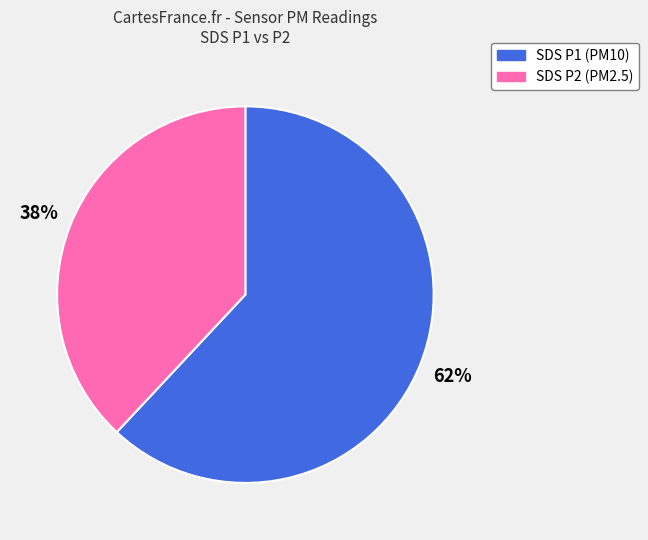

To the nearest percent, what is the average slice percentage?

50%